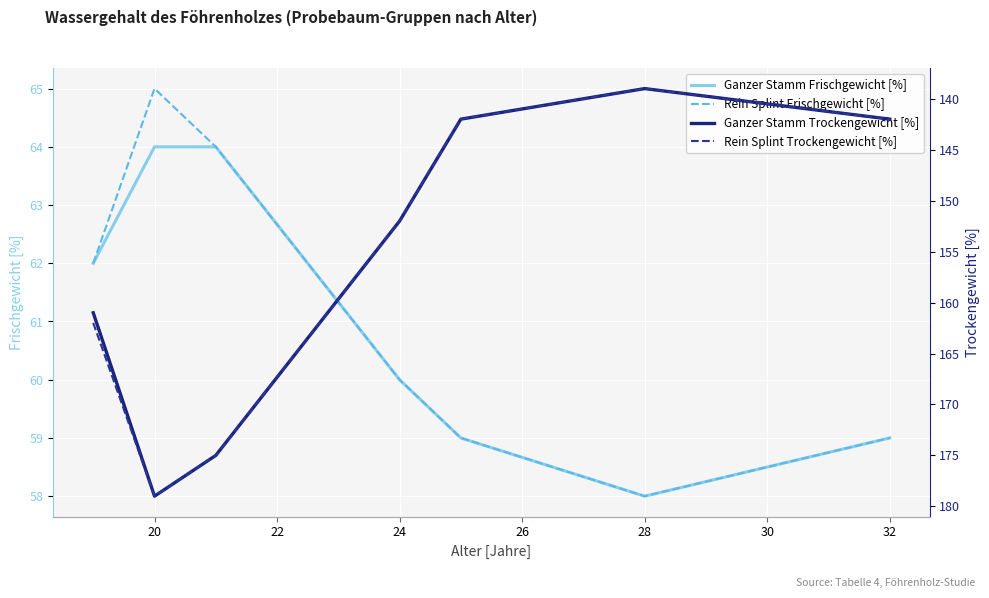

How many lines are shown in the chart?

4